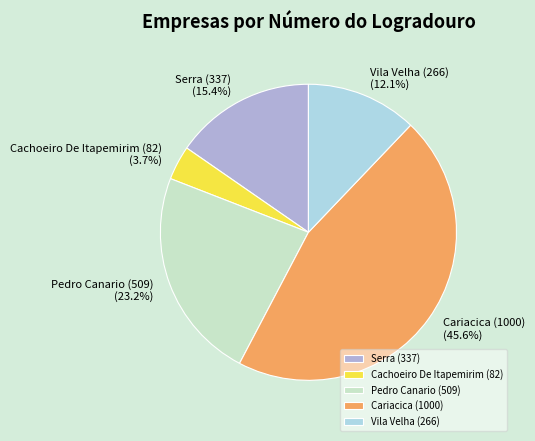

Is the sum of Cariacica (1000) and Pedro Canario (509) greater than half?

Yes